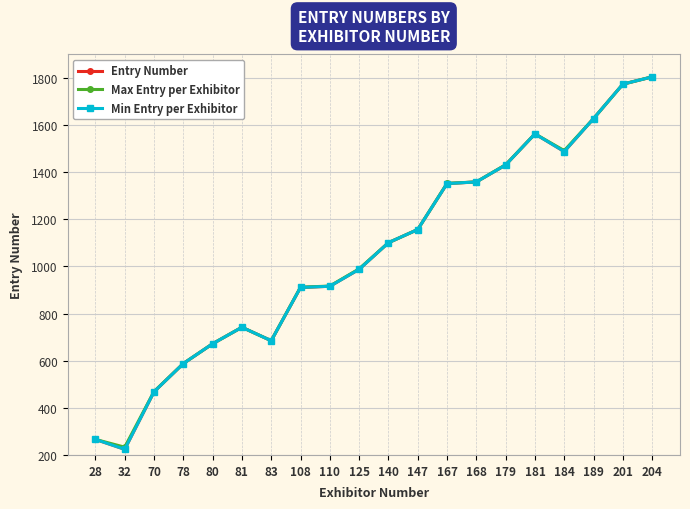

Is this an area chart (filled region under the line)?

No